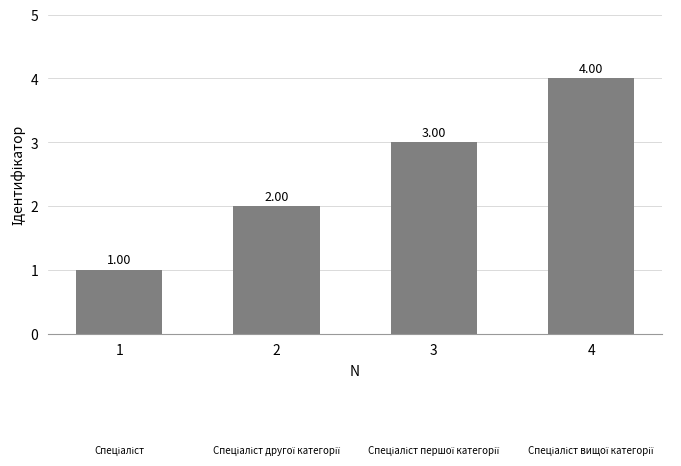

How many series are shown in this chart?

1